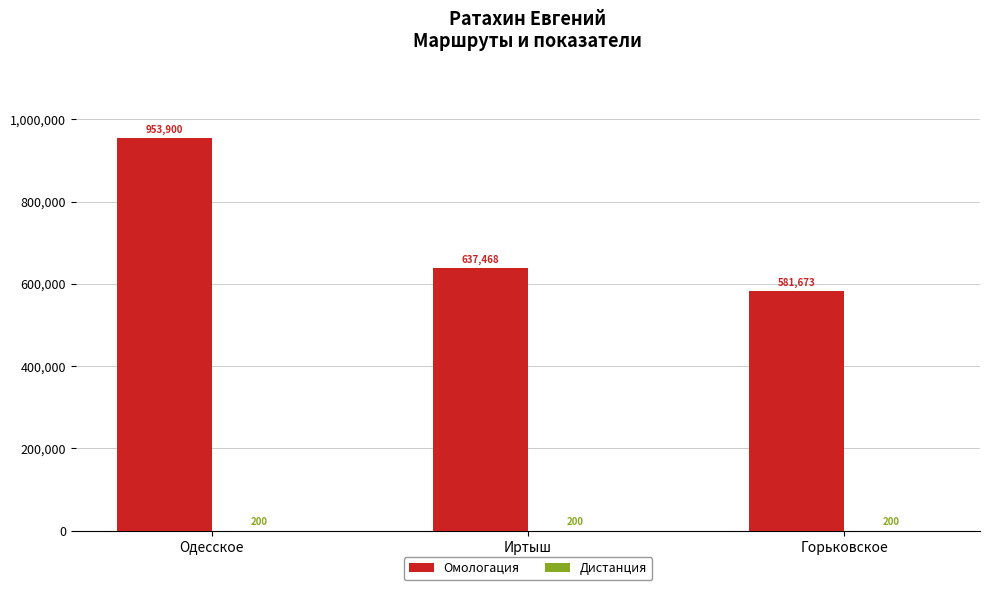

What is the total value across all series at Иртыш?

637668